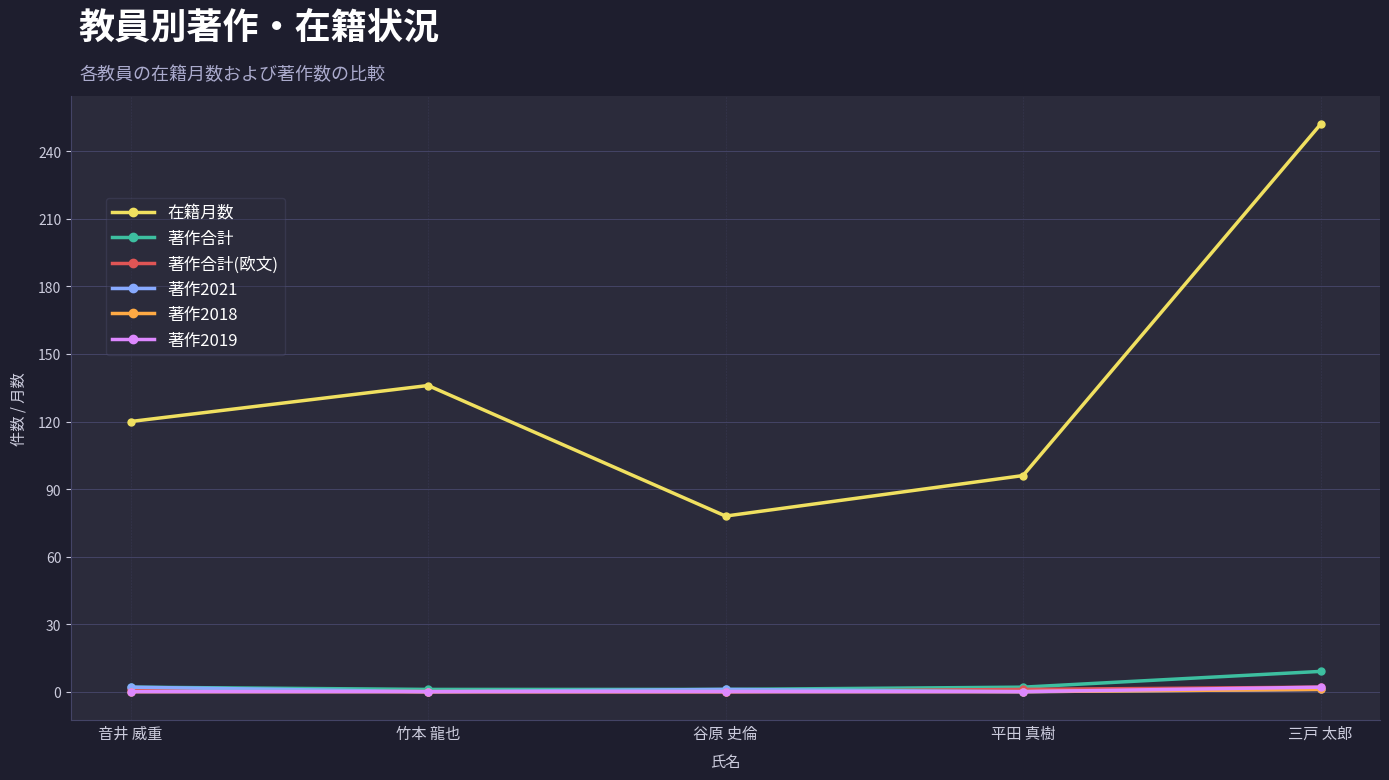

True or false: 著作2018 and 在籍月数 intersect in this chart.

False